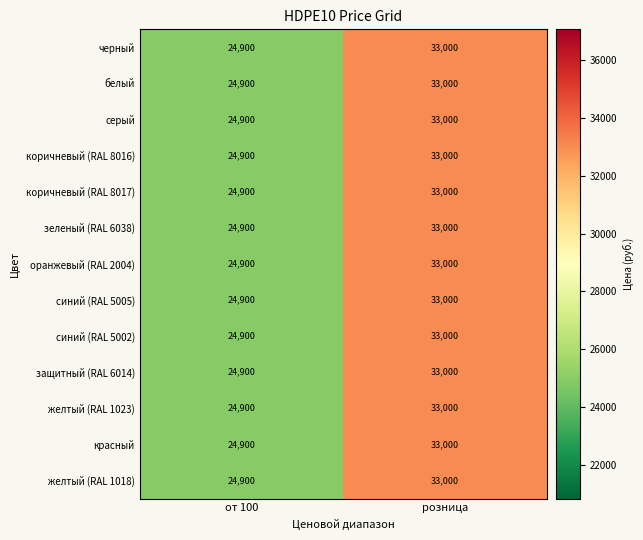

Rank the categories by черный value from lowest to highest.

от 100, розница